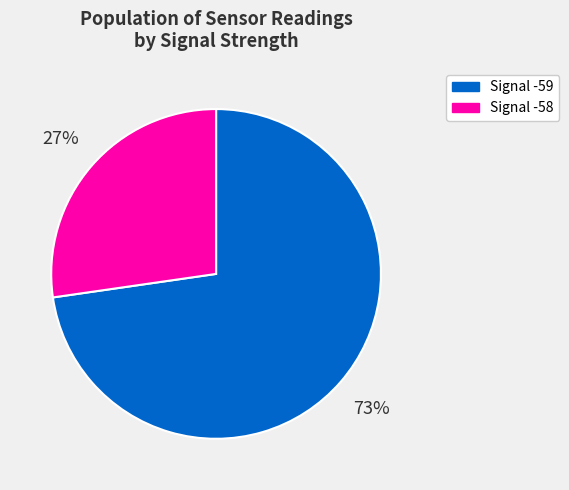

Count the number of slices in the pie.

2